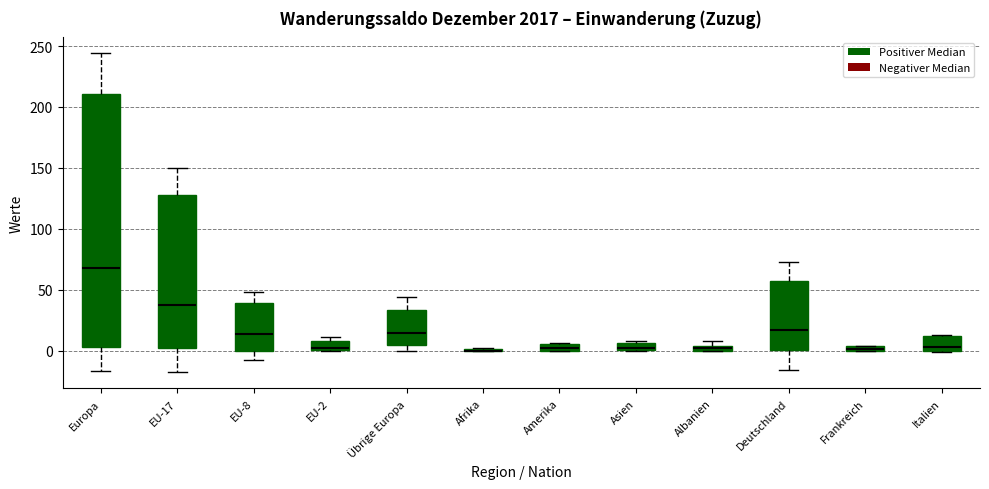

Where does the upper whisker of the box for Europa end on the y-axis? The values are not printed on the chart, so give them approximately, as read against the axis.

245